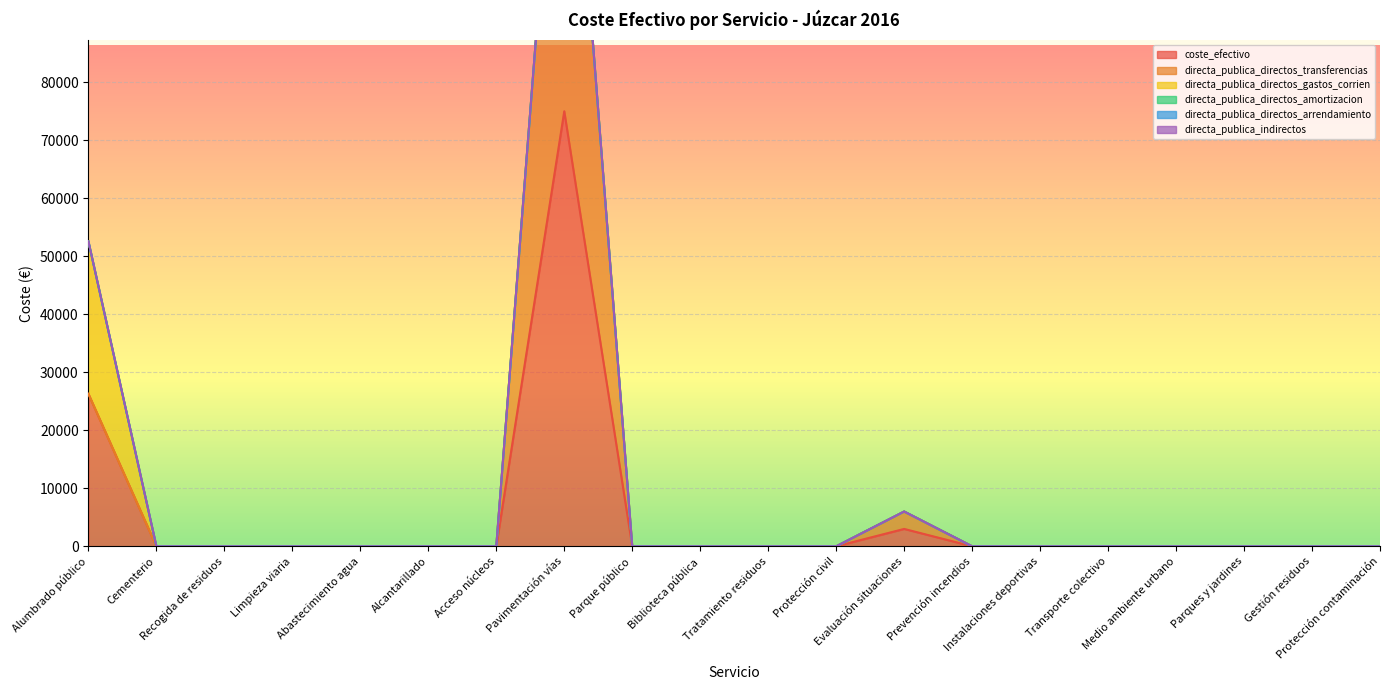

Which label corresponds to the largest value in the chart?

Pavimentación vías